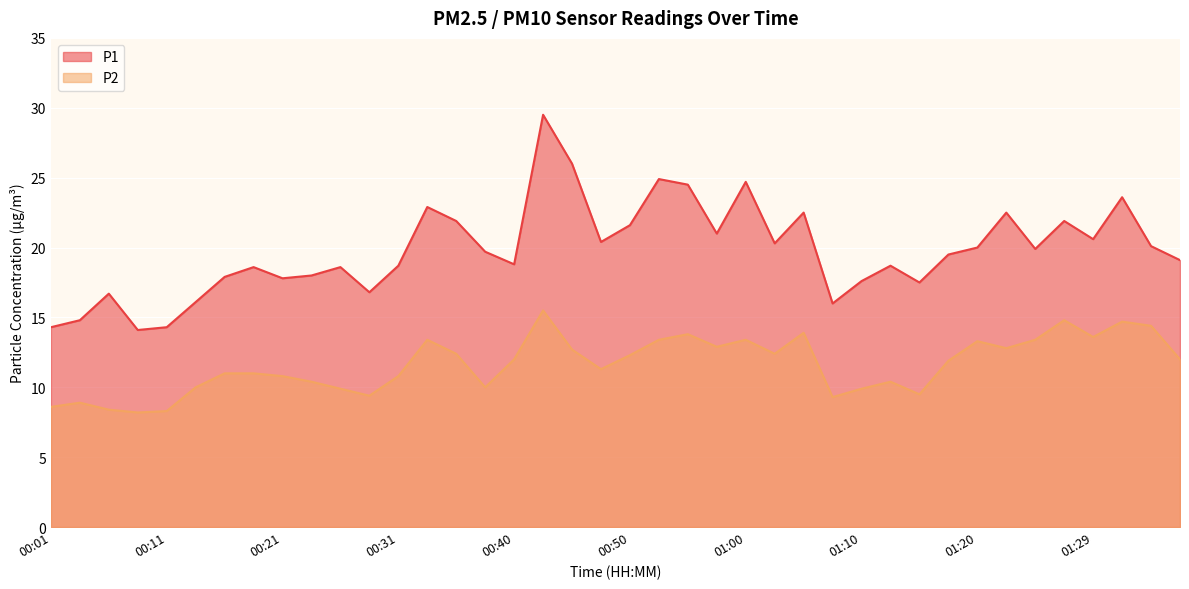

Rank the series by their maximum value, from highest to lowest.

P1, P2